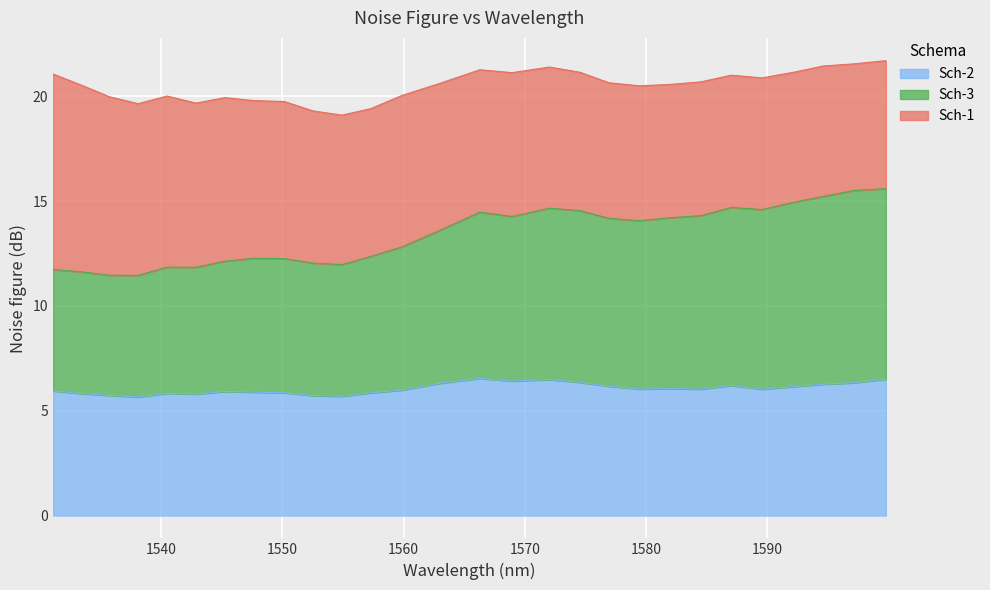

Between 1563.063 and 1599.78, which is larger?

1599.78